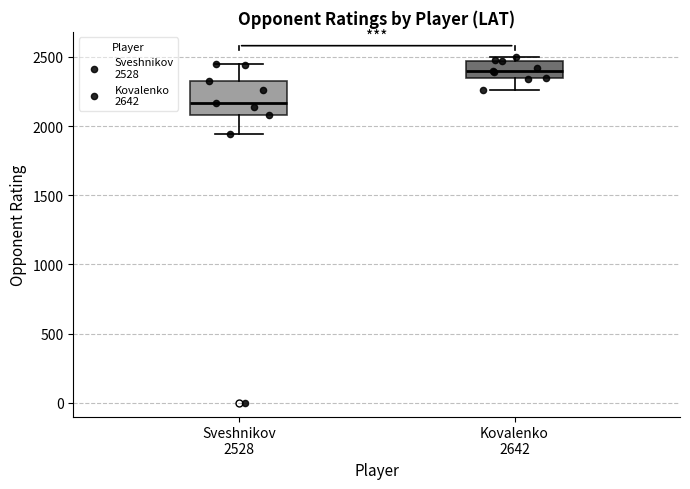

Comparing the boxes themselves (not the whiskers), which one is the tallest?

Sveshnikov 2528